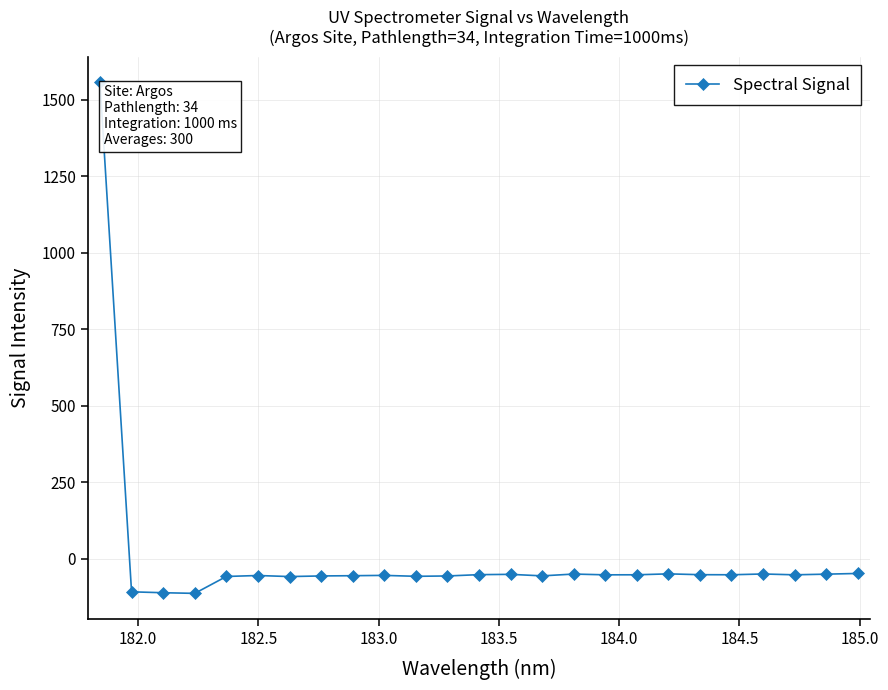

True or false: there are more than 2 points higher than both neighbors.

True